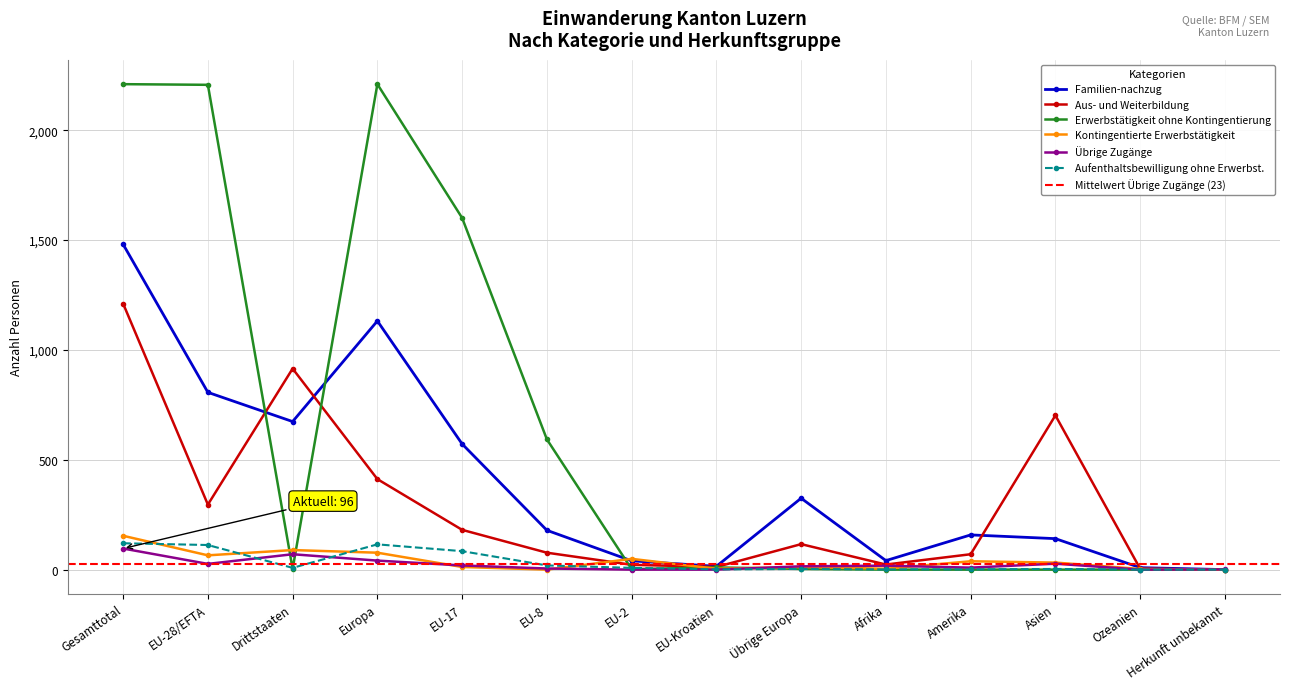

True or false: Übrige Zugänge has a value of 3 at EU-8.

False